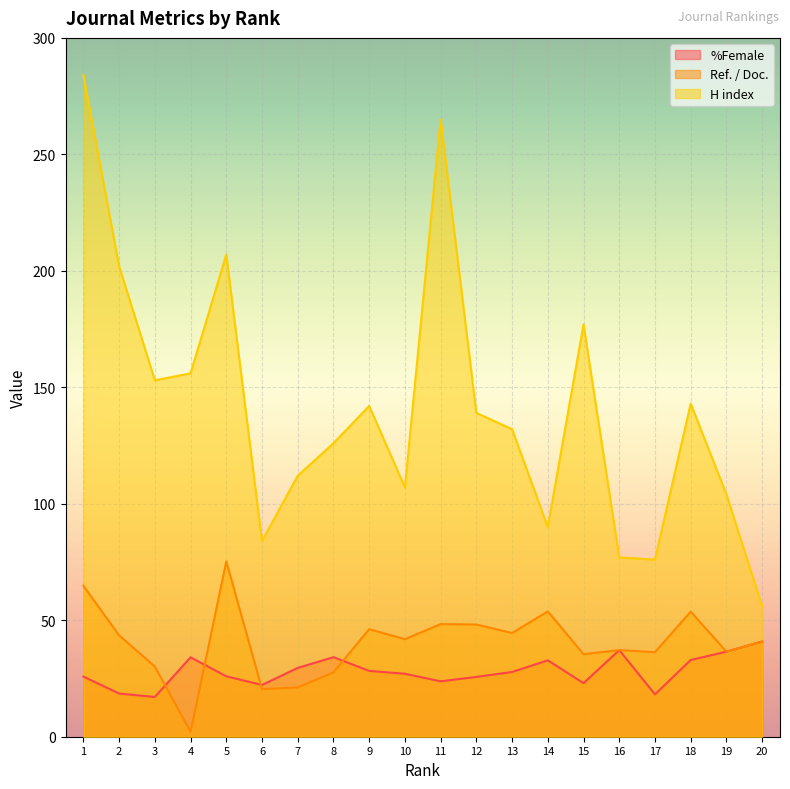

The value of H index at 15 is 177.0. True or false?

True